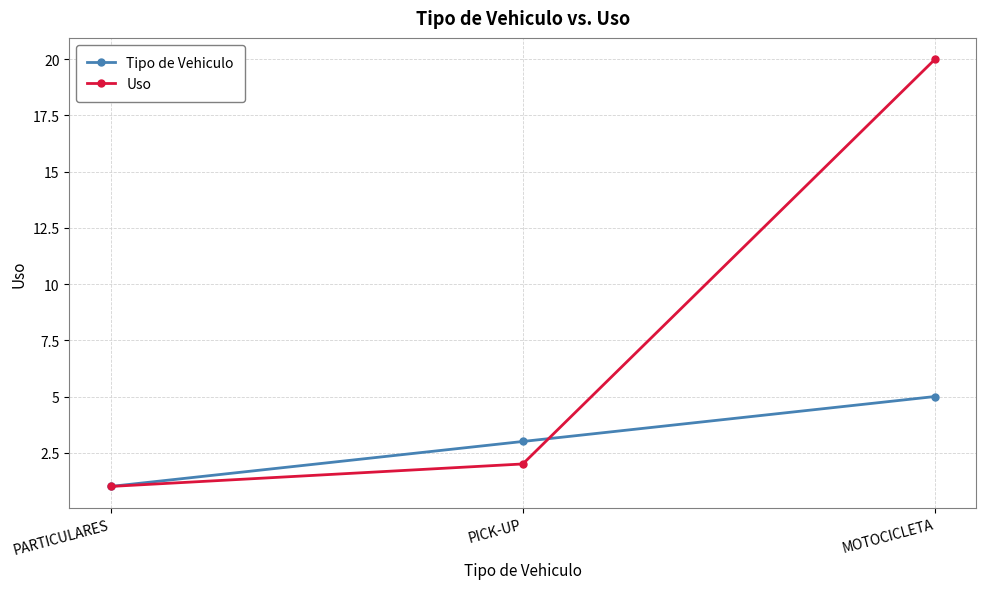

How many Tipo de Vehiculo values are between 1 and 5?

3